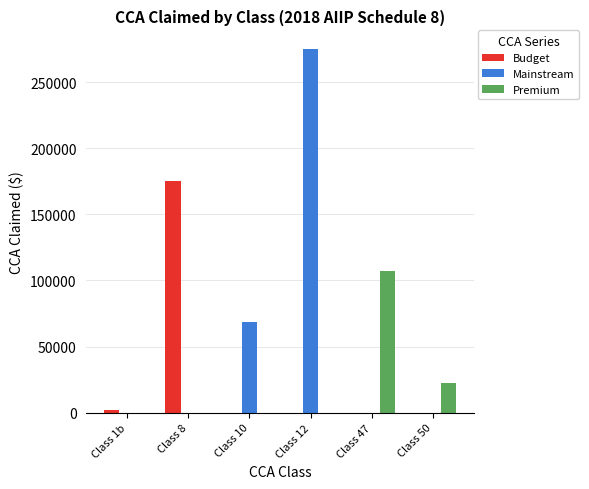

What is the spread (max minus min) of values at Class 8?

175223.9